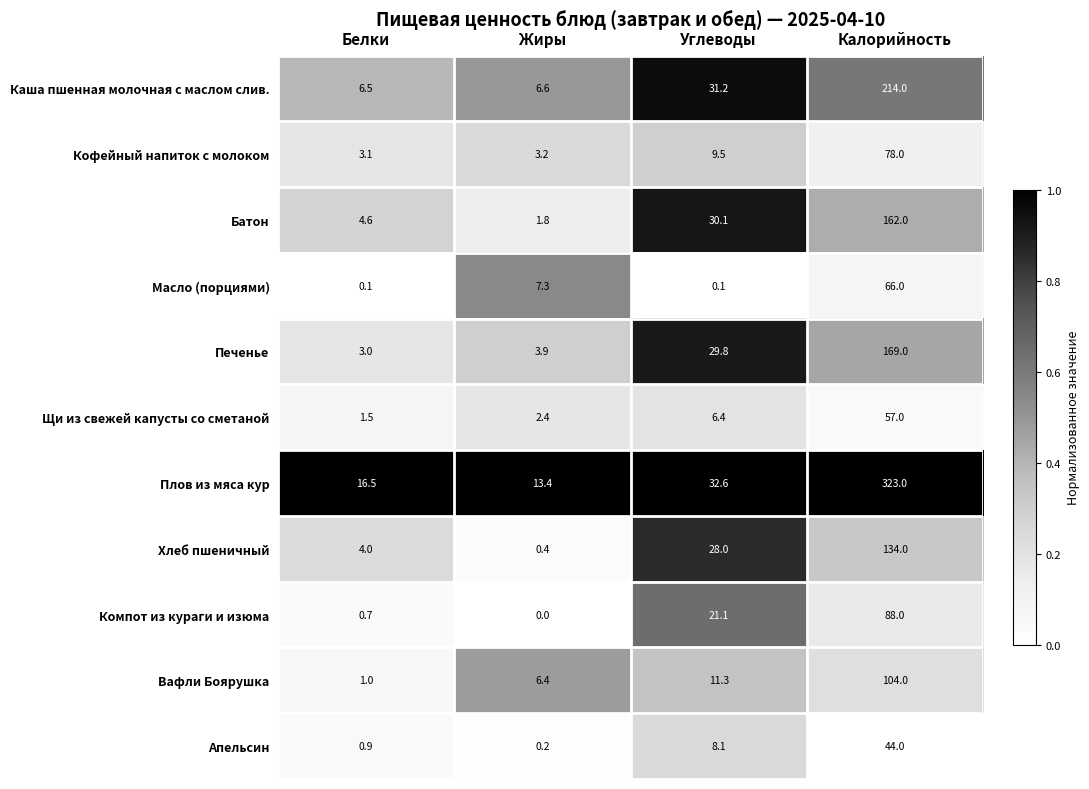

Which series has the largest range (max minus min)?

Плов из мяса кур